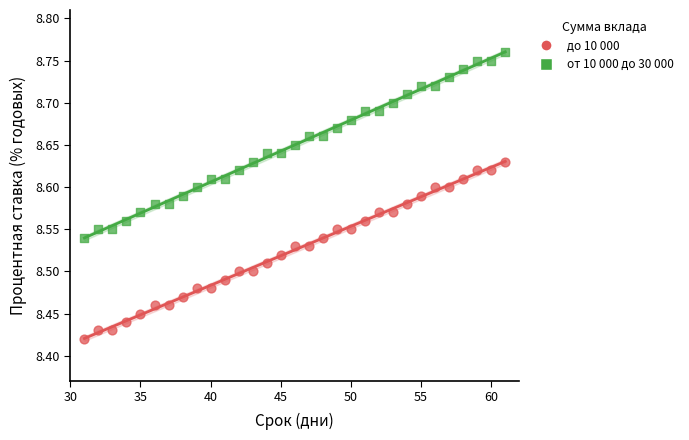

Across all data points, what is the range of Y values (max minus min)?

0.3